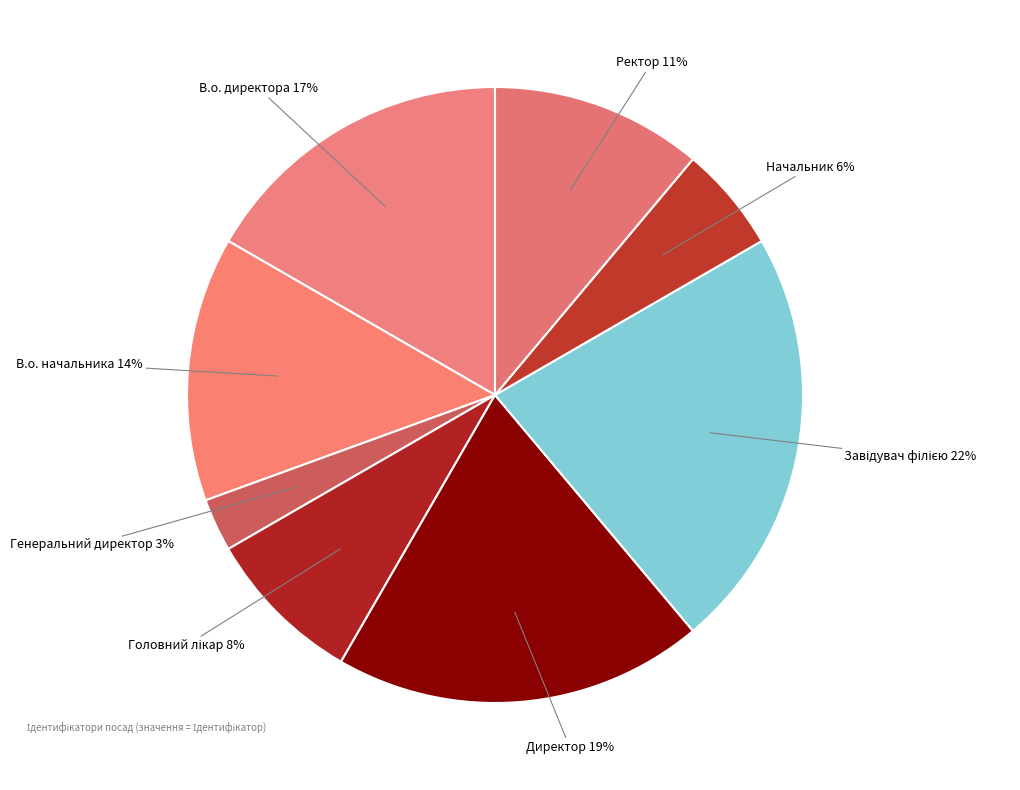

To the nearest percent, what percentage of the pie is Начальник?

6%